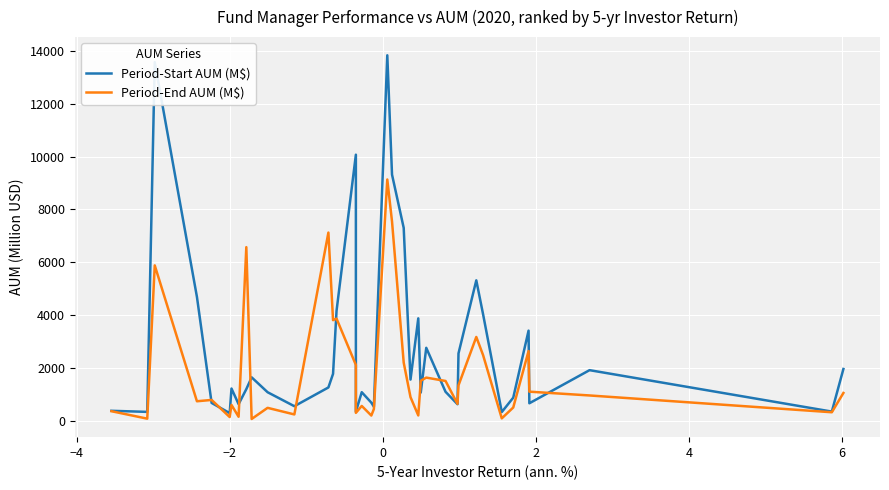

How many values in the Period-Start AUM (M$) series are below 1218?

19